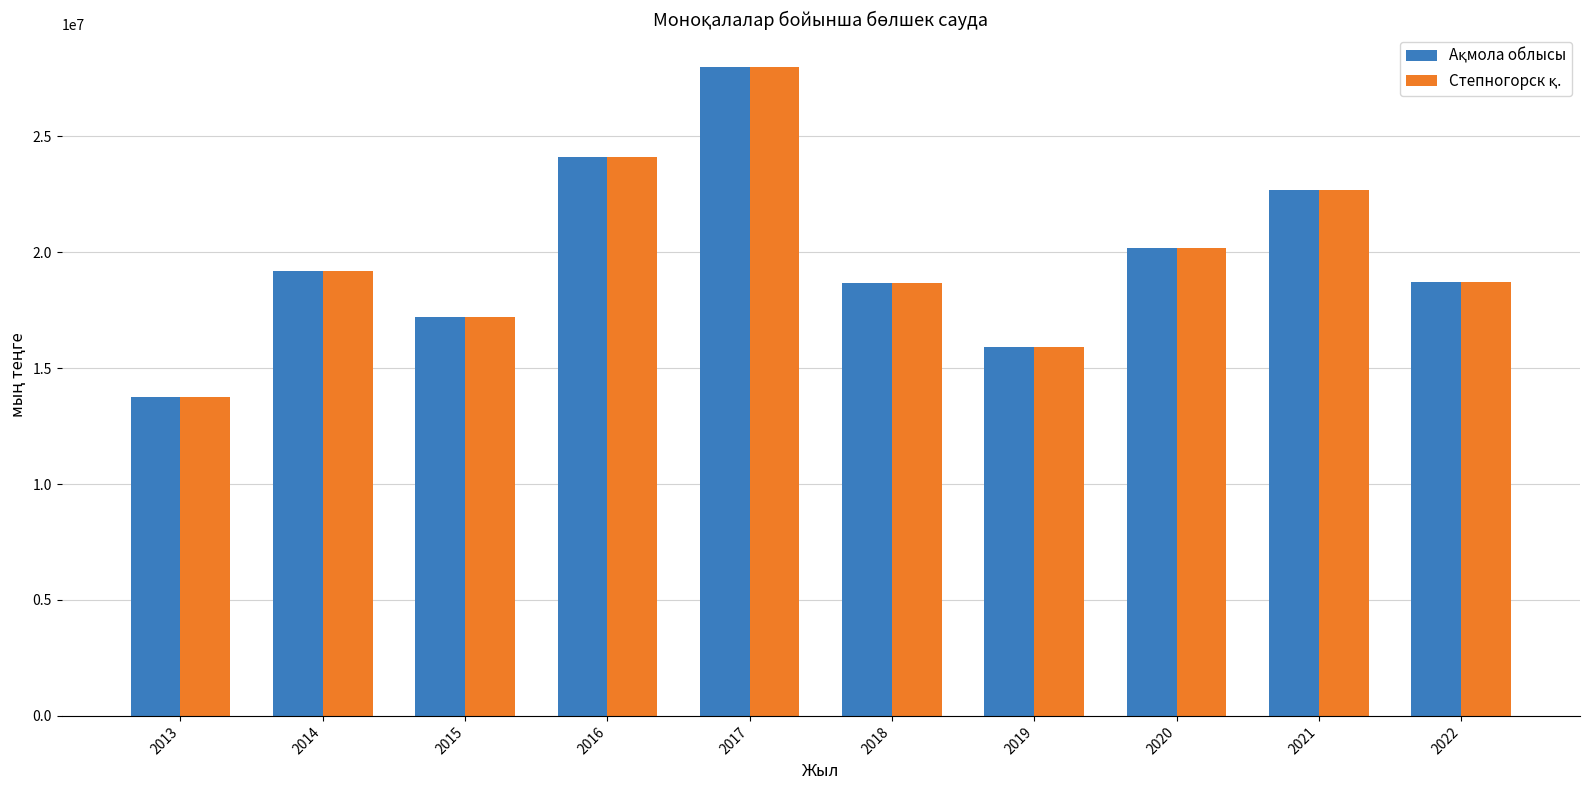

What is the smallest value displayed?

13743320